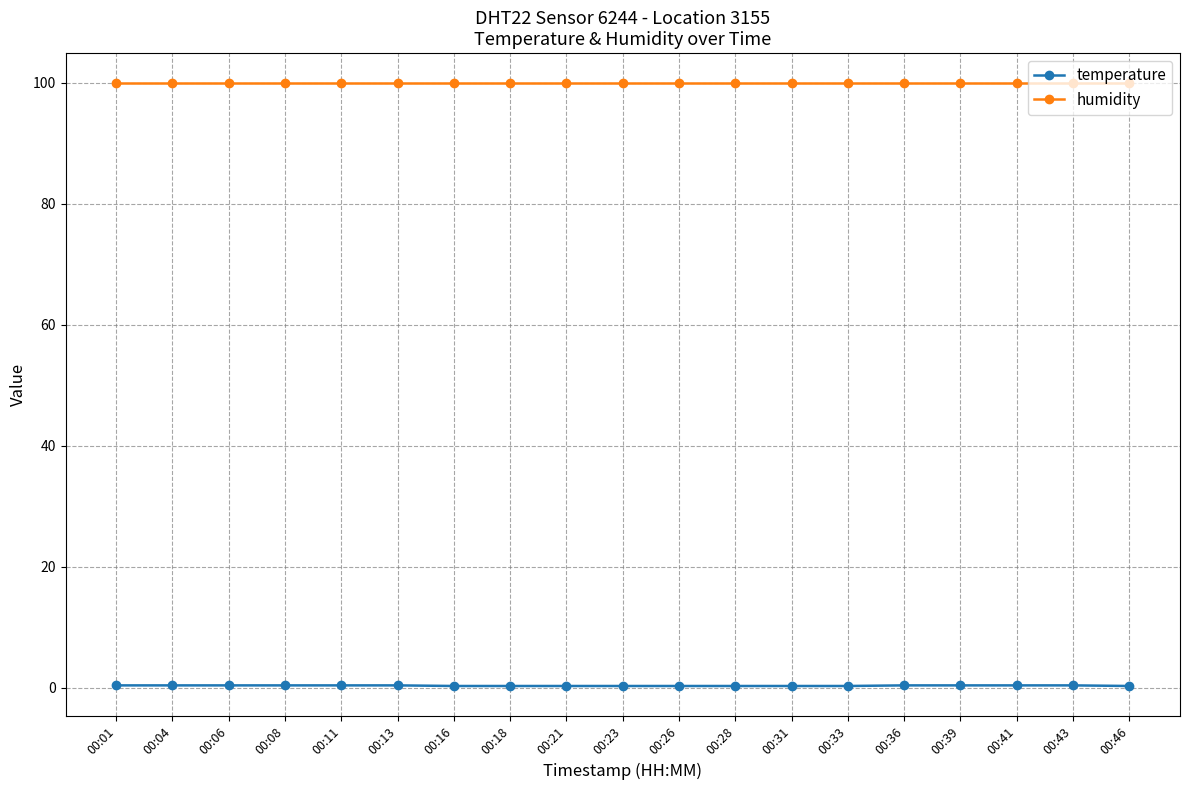

What is the total value across all series at 00:43?

100.3